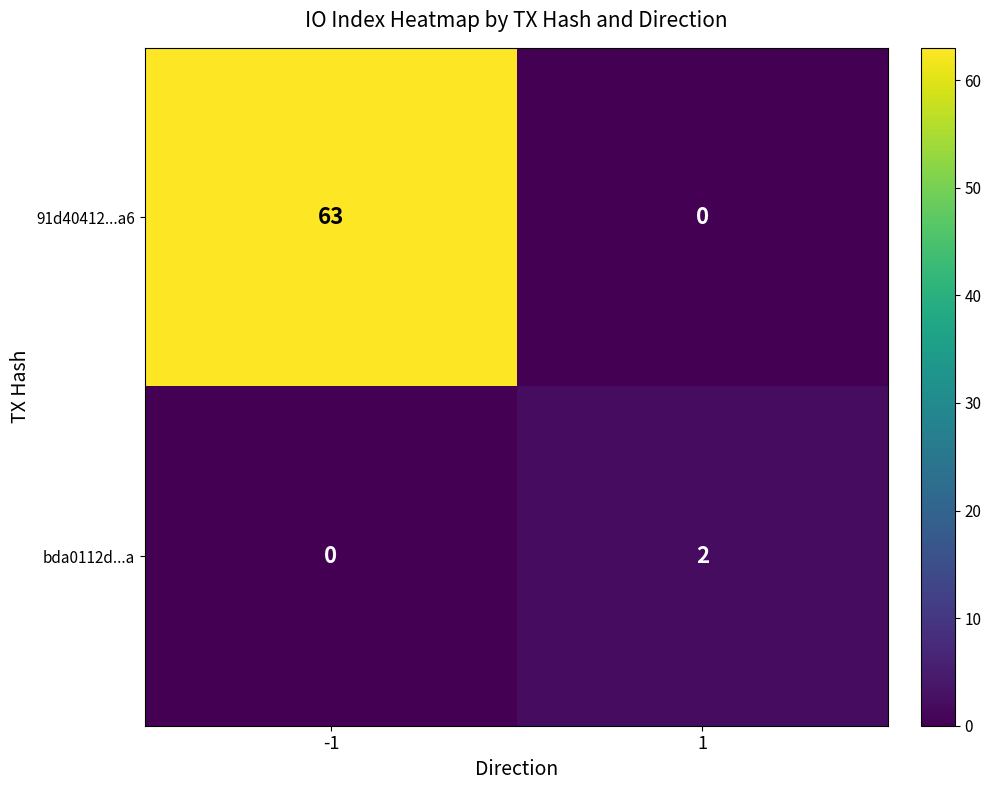

Read the 91d40412...a6 value at -1, to the nearest 5.

65